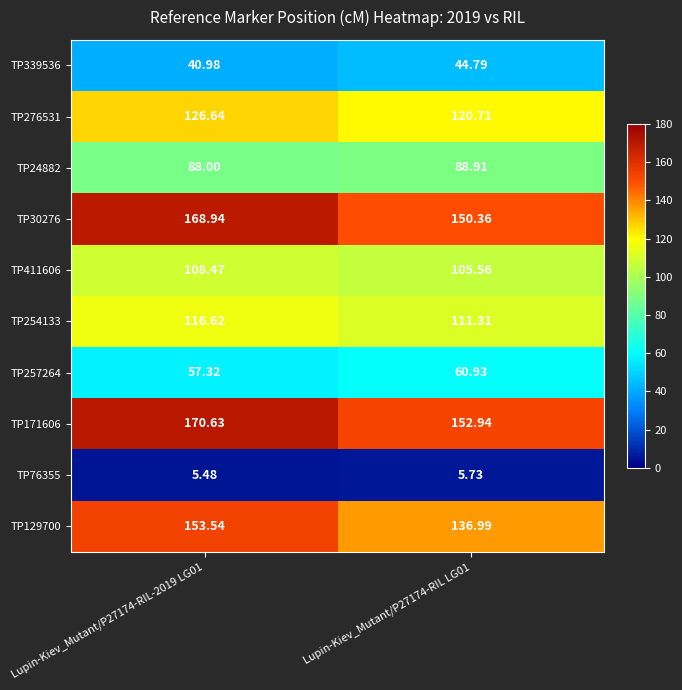

Is the value of TP24882 at Lupin-Kiev_Mutant/P27174-RIL LG01 greater than the value of TP30276 at Lupin-Kiev_Mutant/P27174-RIL-2019 LG01?

No